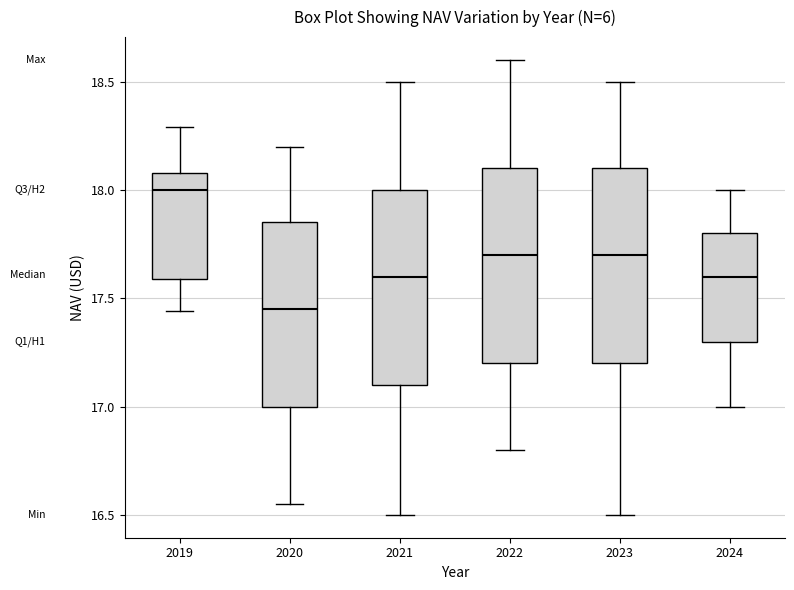

Reading left to right, read every box against the y-axis: the position of its median line, the range the box covers, and the ends of its whiskers. The values are not printed on the chart, so give them approximately, as read against the axis.

2019: median 18.00, box 17.60 to 18.10, whiskers 17.45 to 18.30
2020: median 17.45, box 17.00 to 17.85, whiskers 16.55 to 18.20
2021: median 17.60, box 17.10 to 18.00, whiskers 16.50 to 18.50
2022: median 17.70, box 17.20 to 18.10, whiskers 16.80 to 18.60
2023: median 17.70, box 17.20 to 18.10, whiskers 16.50 to 18.50
2024: median 17.60, box 17.30 to 17.80, whiskers 17.00 to 18.00